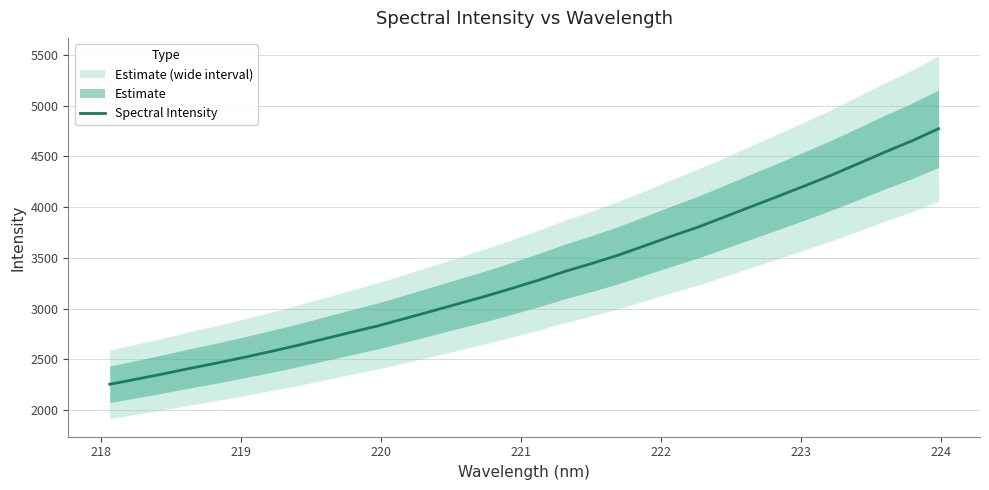

What is the maximum value for Spectral Intensity?

4772.7